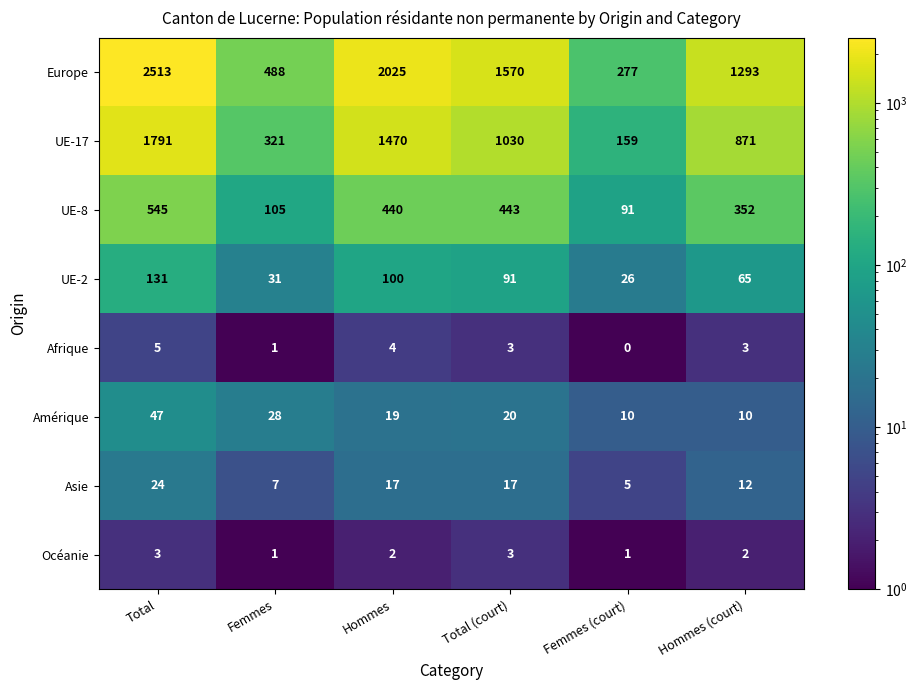

At which label does Asie reach its minimum?

Femmes (court)